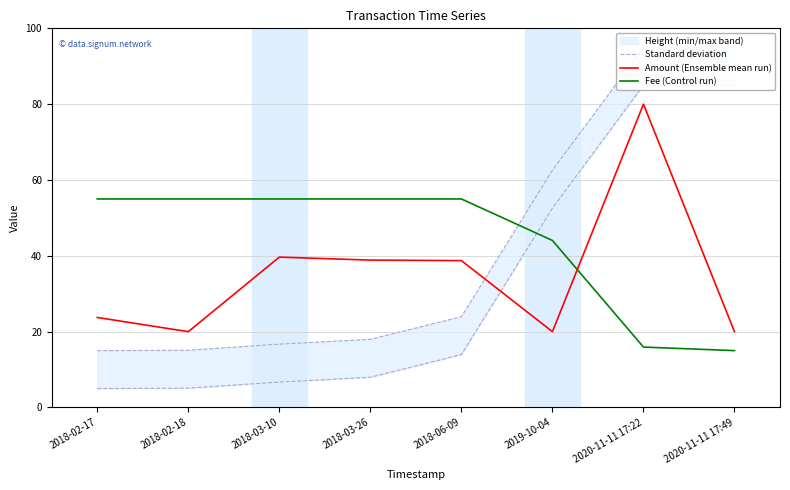

What is the sum of the Amount (Ensemble mean run) values at 2018-02-18 and 2020-11-11 17:22?

100.0